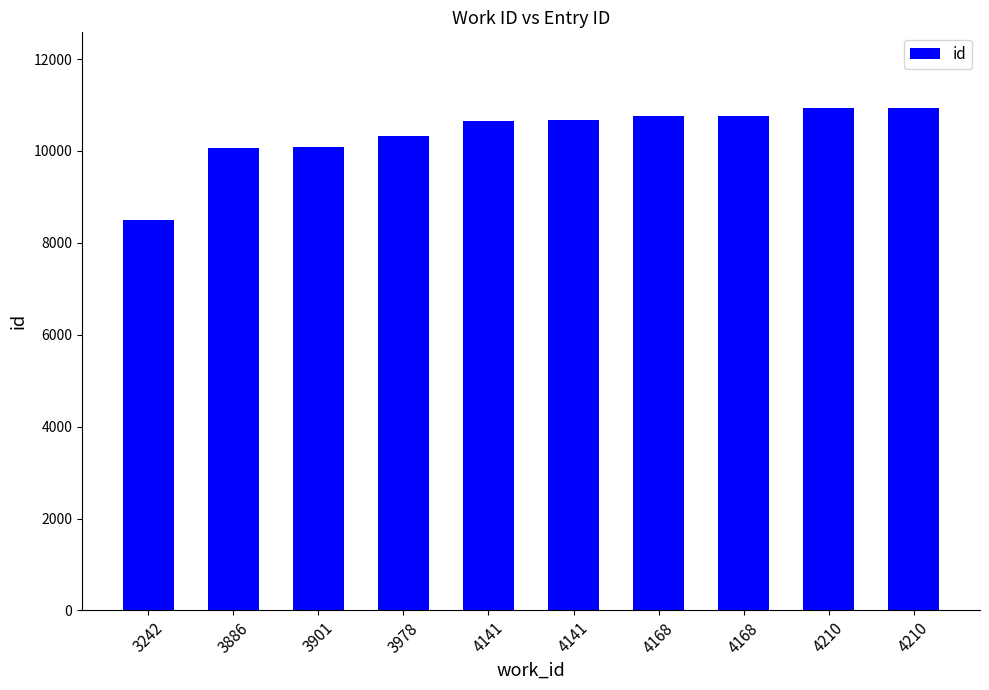

Which category has the lowest value across all series?

3242